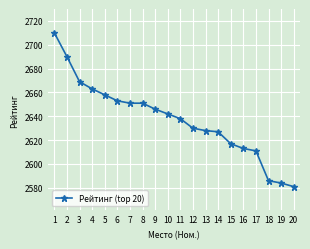

How many distinct data groups are displayed?

1